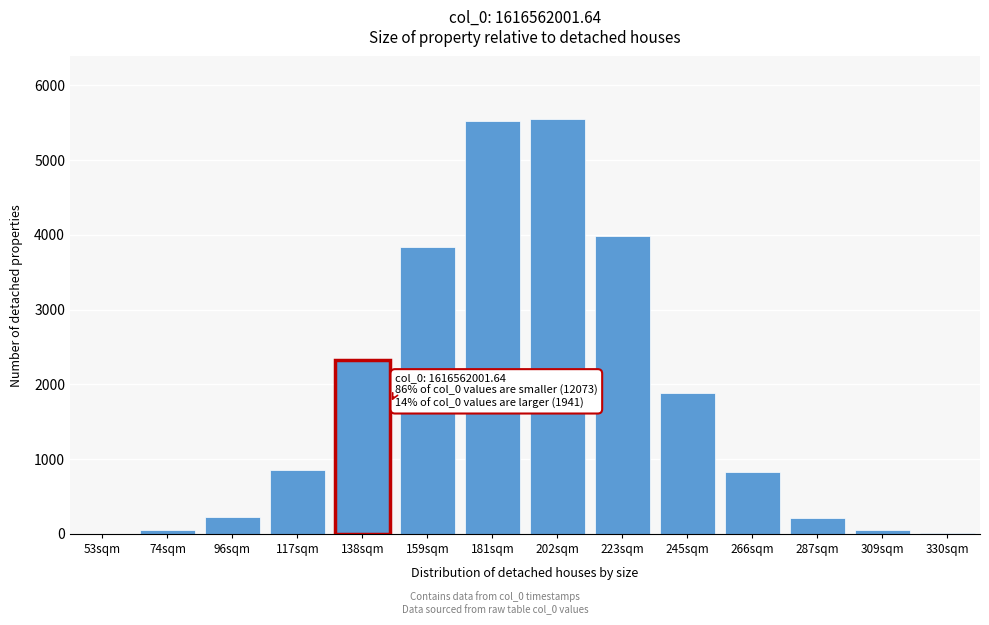

What is the sum of all values?

25339